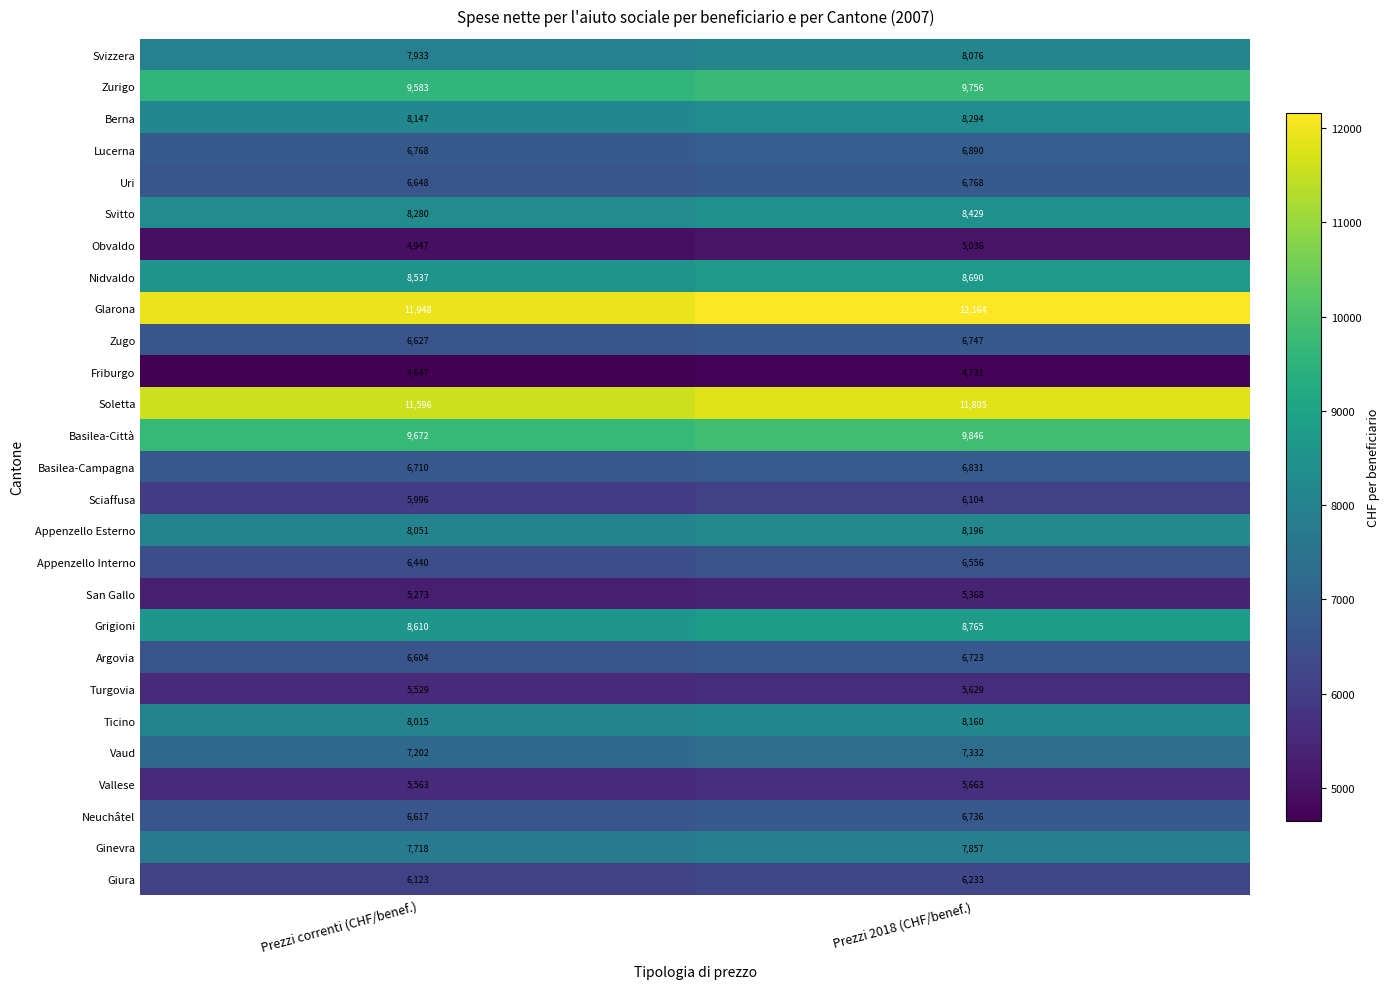

Which series has the widest spread of values?

Glarona